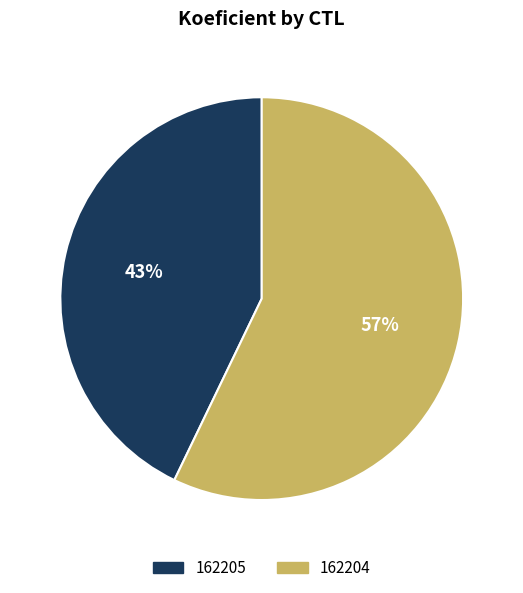

Count the number of slices in the pie.

2